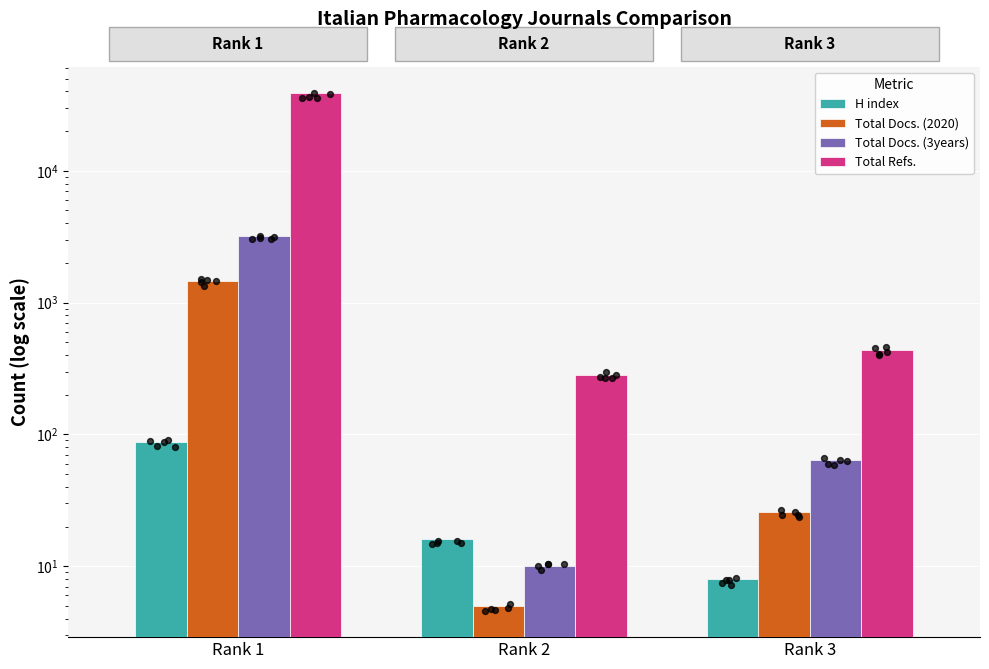

What is the total value across all series at Rank 3?

538